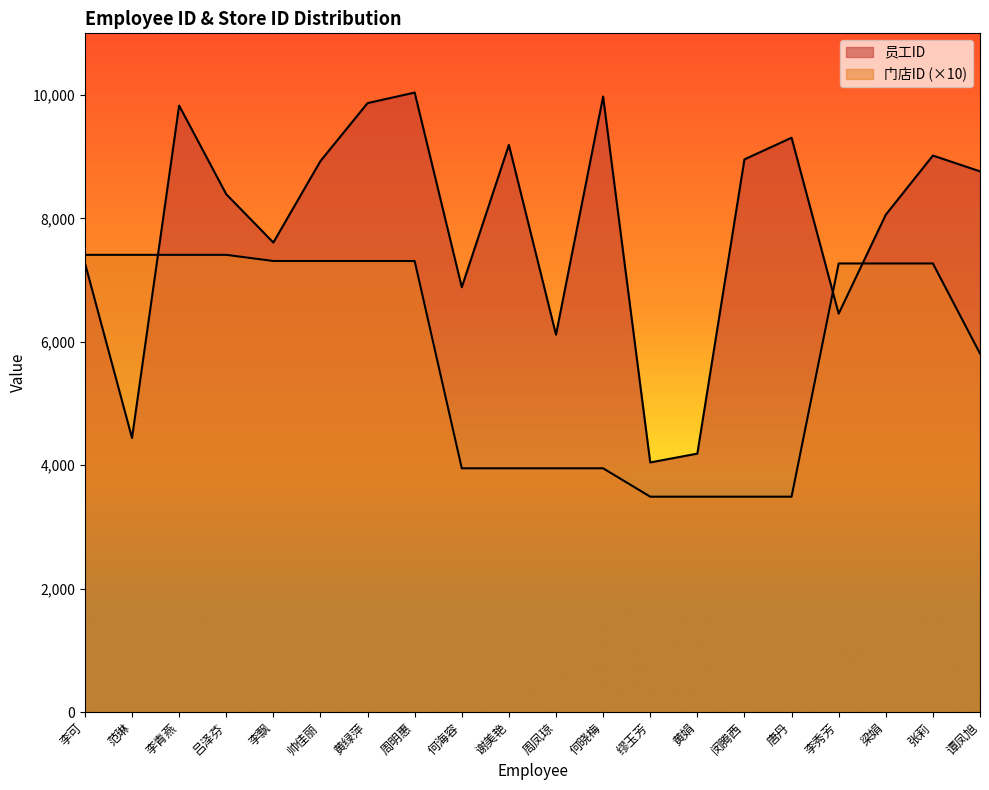

Where does the 员工ID series first go above 8763?

李青燕